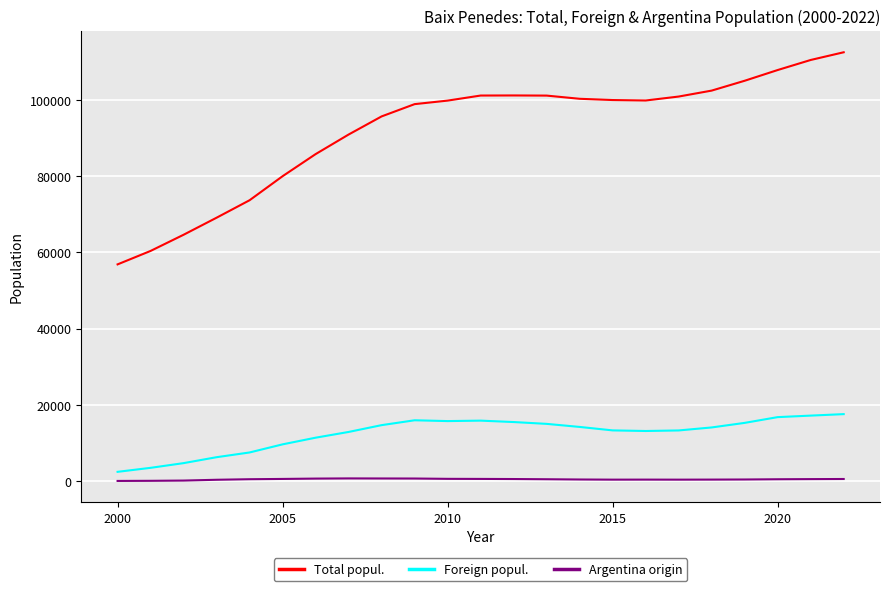

Which series has the largest total across all categories?

Total popul.